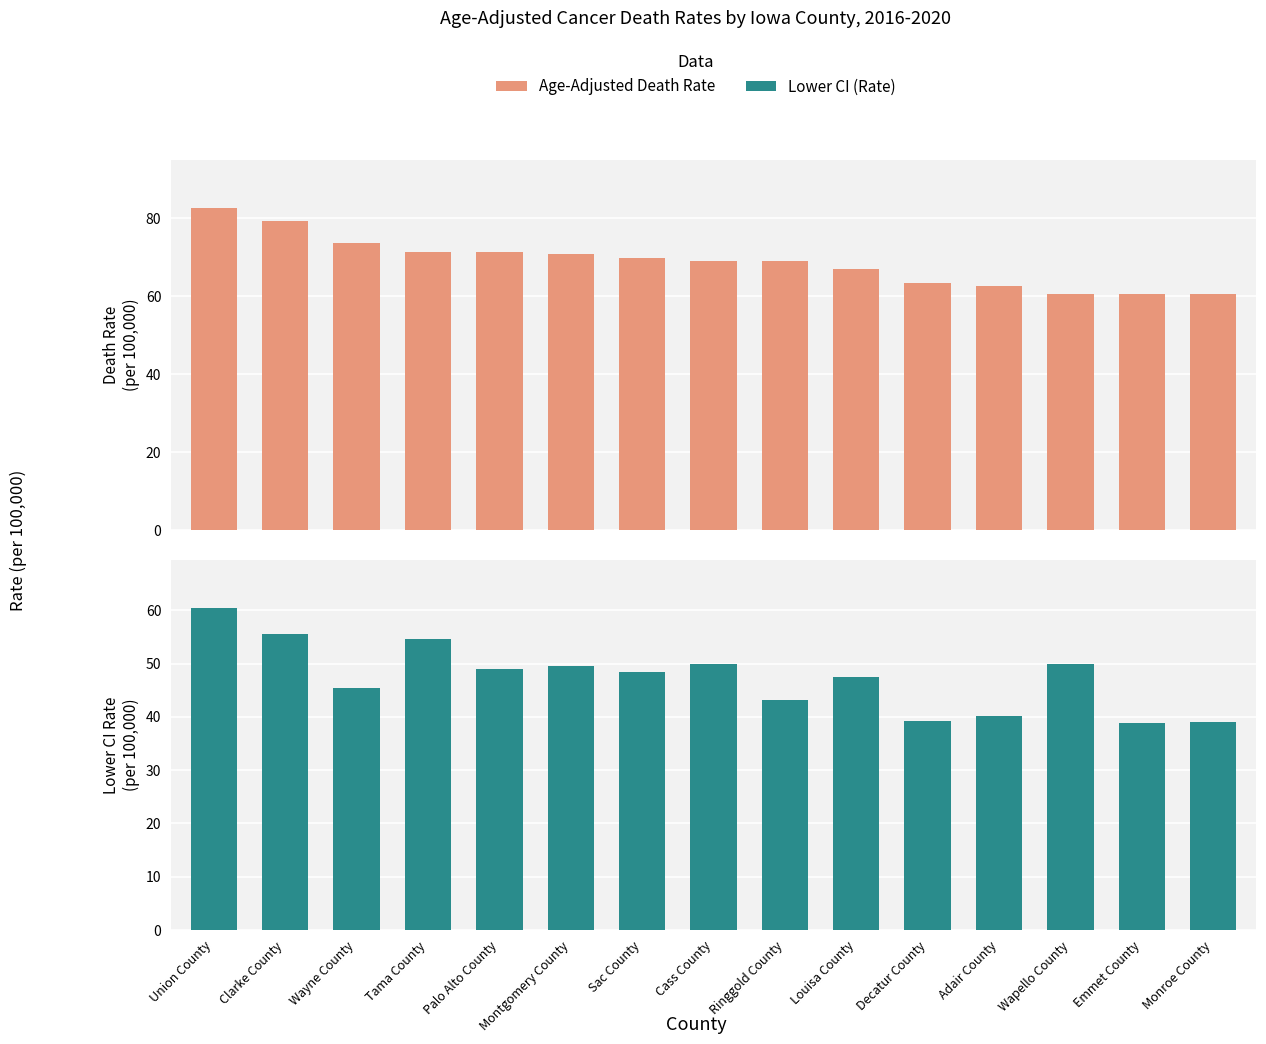

Is it true that Lower CI (Rate) equals 43.2 at Ringgold County?

True